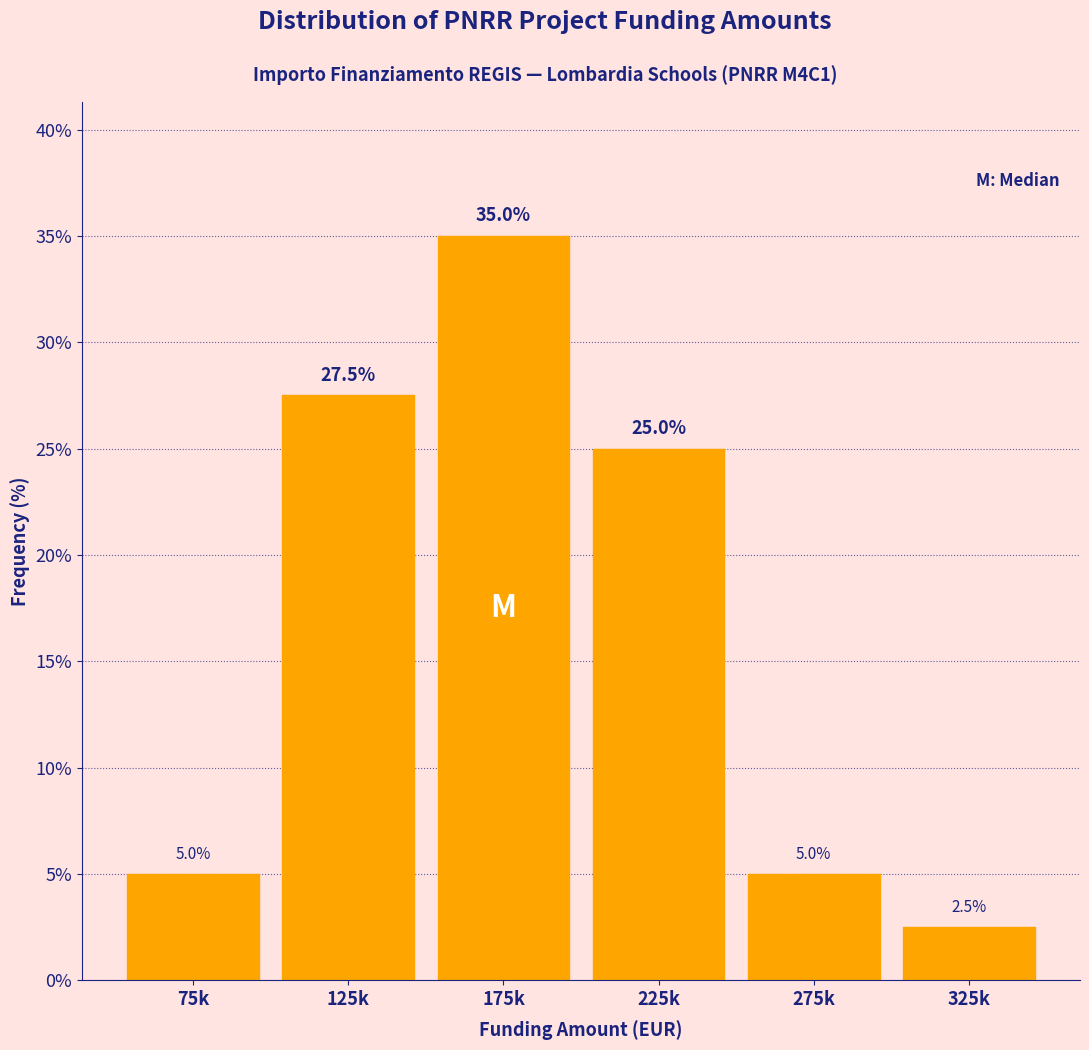

Reading left to right, extract all data points from this chart.

75k=5.0	125k=27.5	175k=35.0	225k=25.0	275k=5.0	325k=2.5